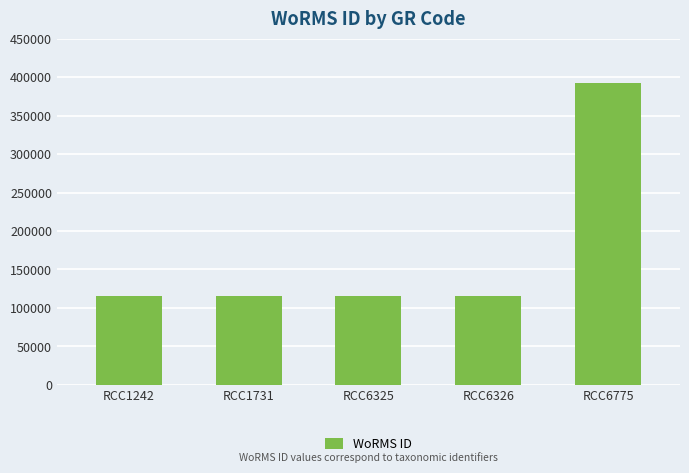

What is the value of the 3rd bar from the left?

115104